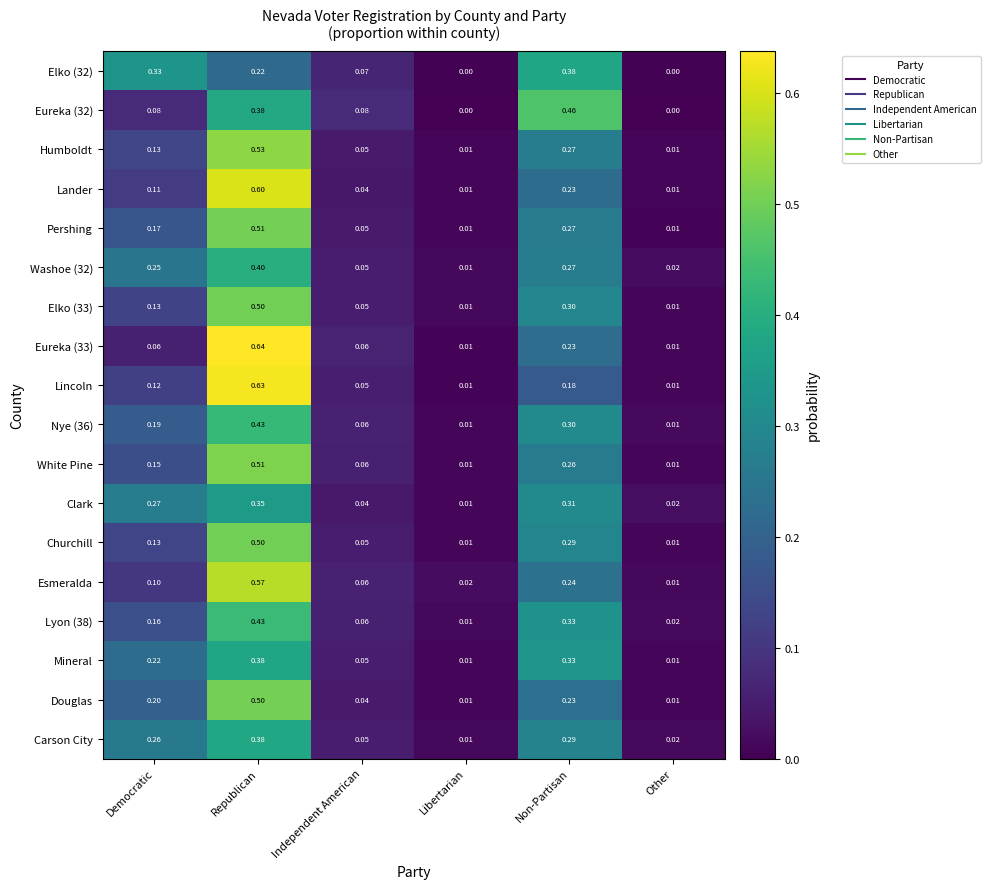

At which label does Washoe (32) reach its minimum?

Libertarian